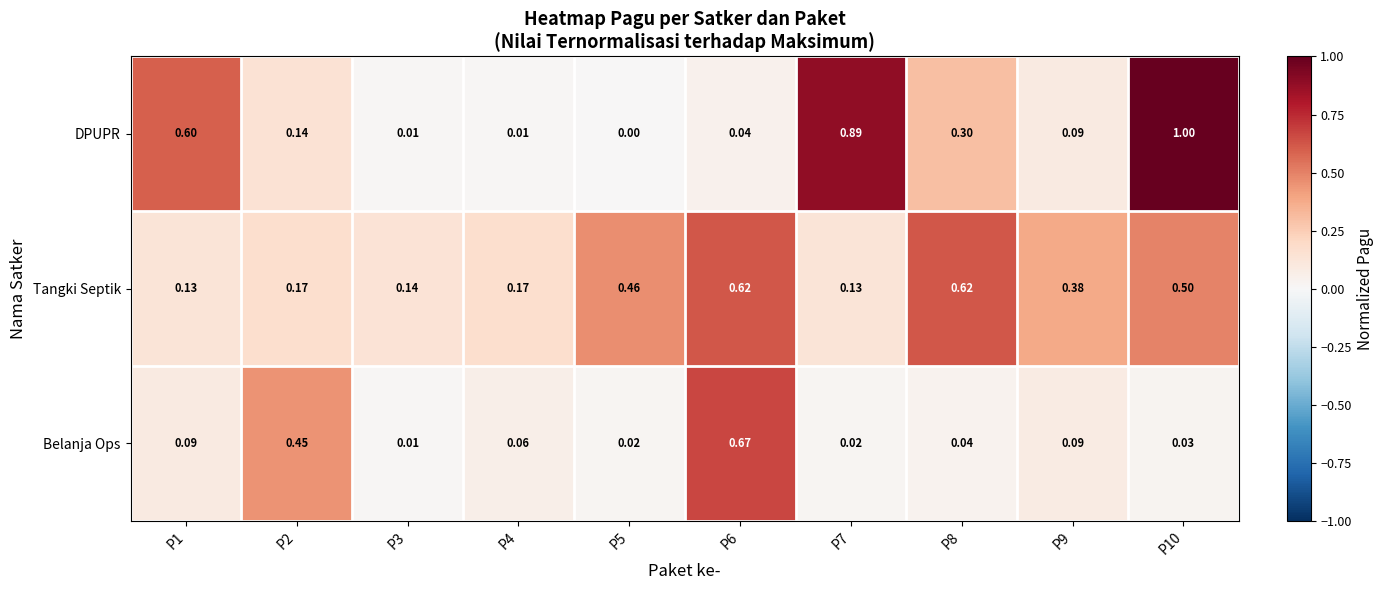

Which series has the largest total across all categories?

Tangki Septik